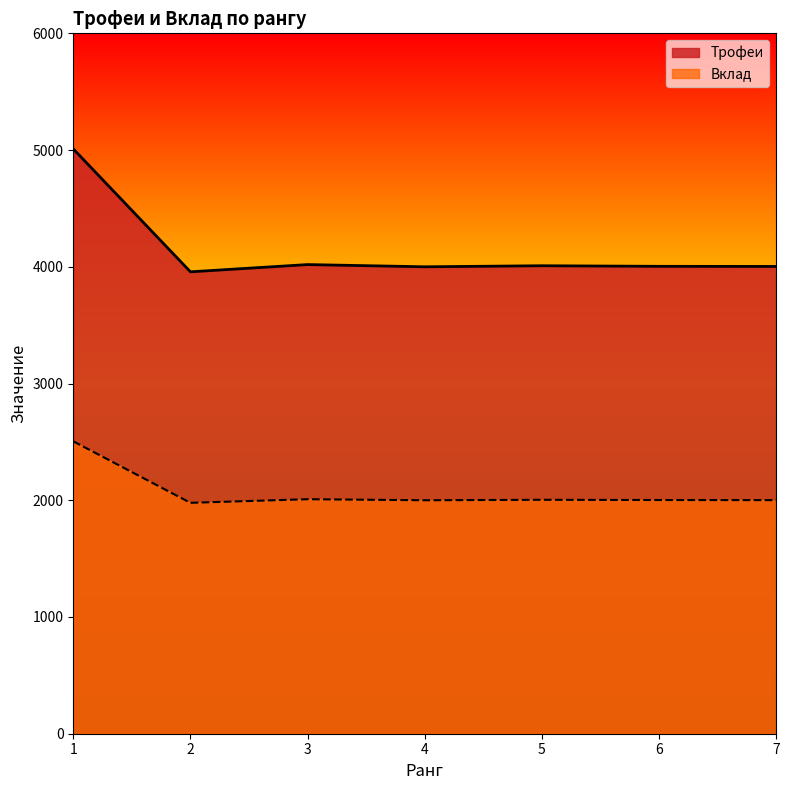

What is the average value of the Вклад series?

2071